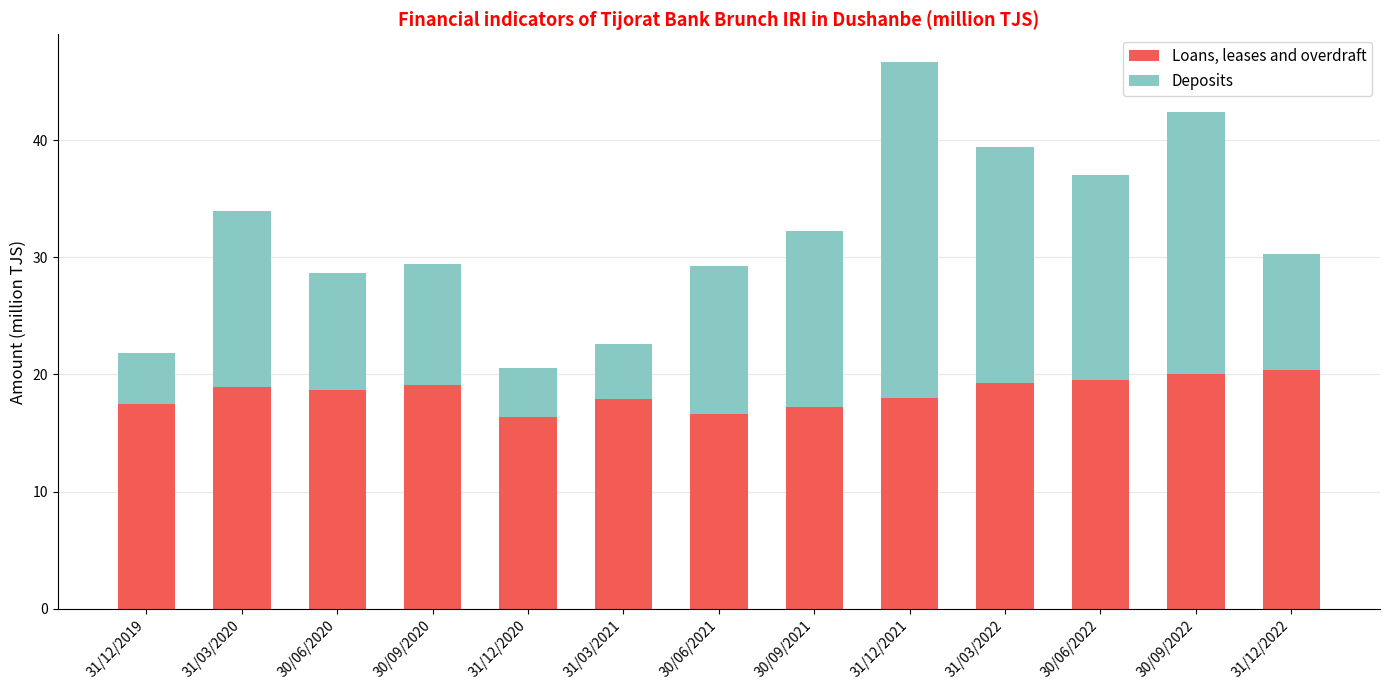

Does the chart contain stacked bars?

Yes